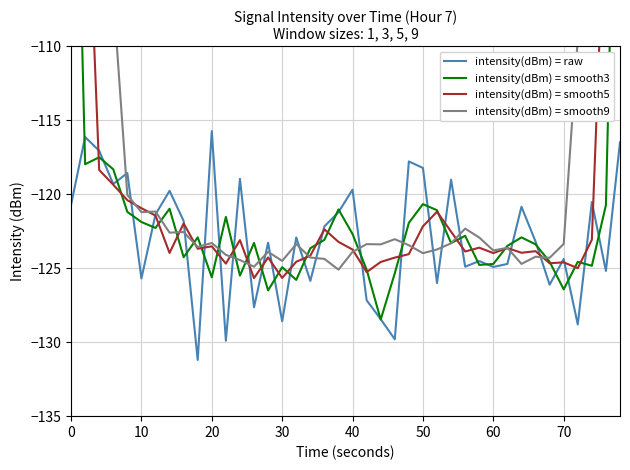

What is the smallest value displayed?

-131.2